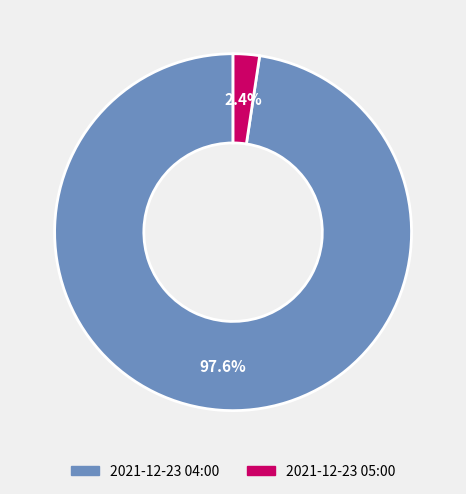

Rank the categories by value from highest to lowest.

2021-12-23 04:00, 2021-12-23 05:00